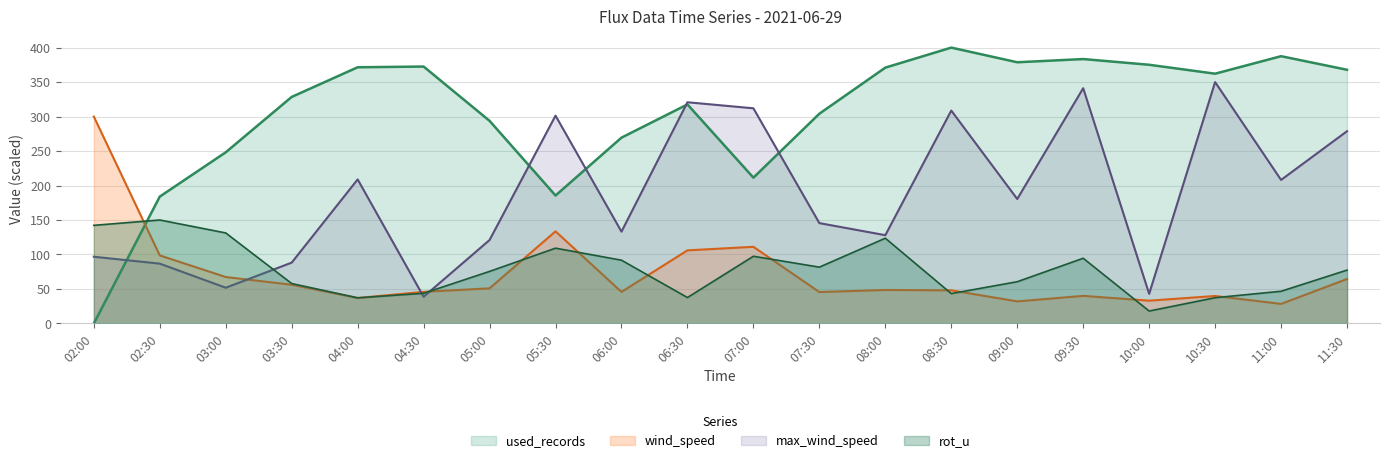

What is the difference between the wind_speed values at 10:00 and 06:00?

12.7